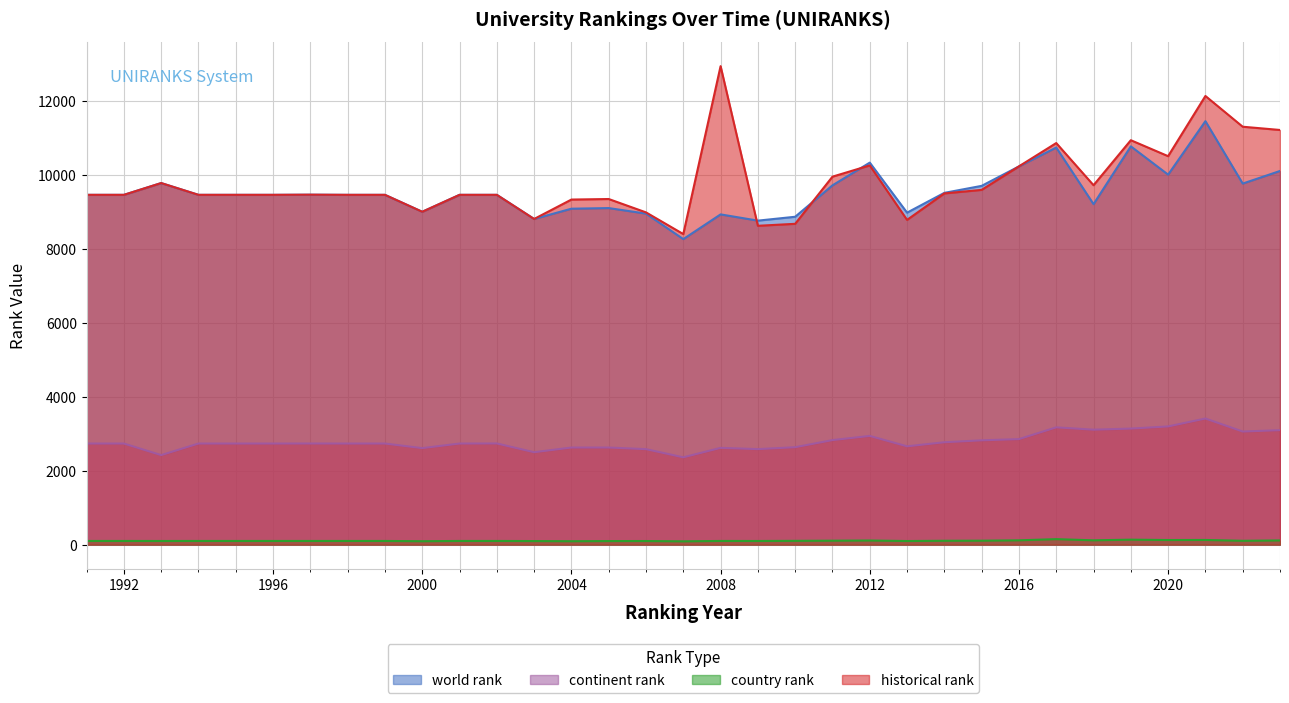

What is the average value of the continent rank series?

2788.5